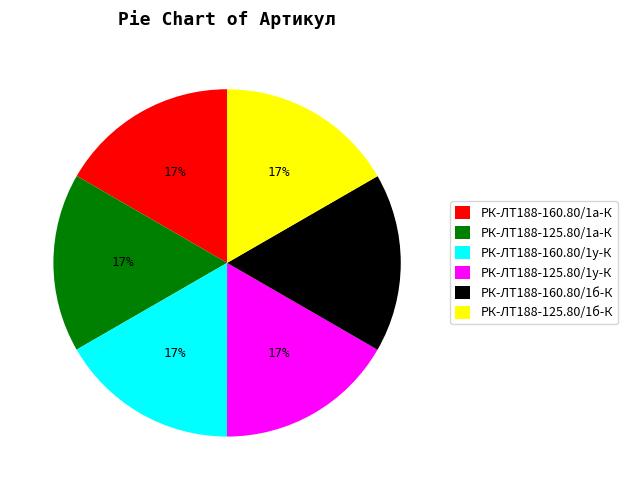

Combined, do РК-ЛТ188-160.80/1а-К and РК-ЛТ188-160.80/1у-К account for over 50%?

No